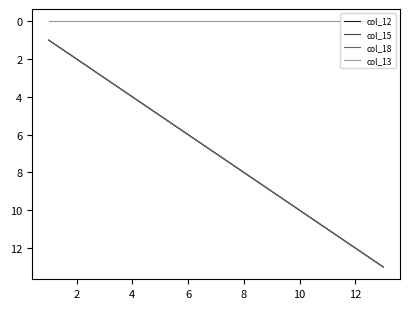

Reading left to right, extract all data points from this chart.

col_12: 1	2	3	4	5	6	7	8	9	10	11	12	13
col_15: 1	2	3	4	5	6	7	8	9	10	11	12	13
col_18: 1	2	3	4	5	6	7	8	9	10	11	12	13
col_13: 0	0	0	0	0	0	0	0	0	0	0	0	0